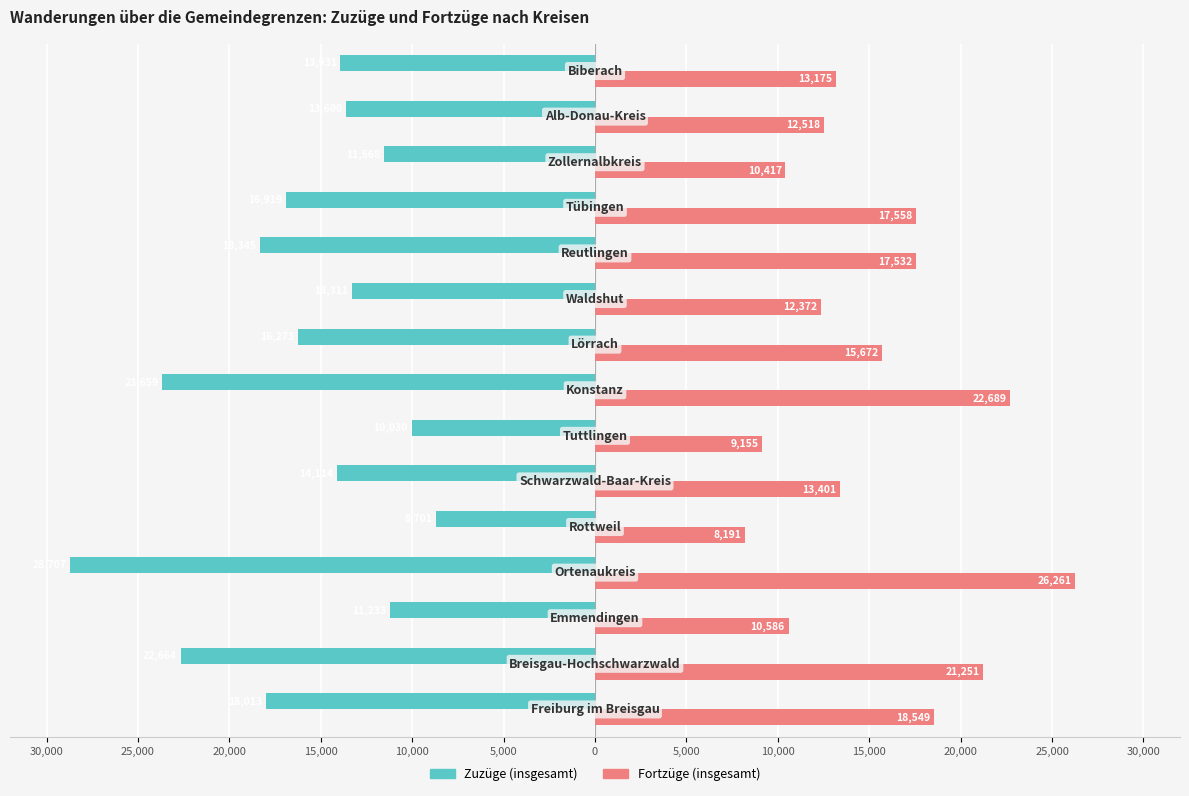

What are all the series names shown in the legend?

Zuzüge (insgesamt), Fortzüge (insgesamt)